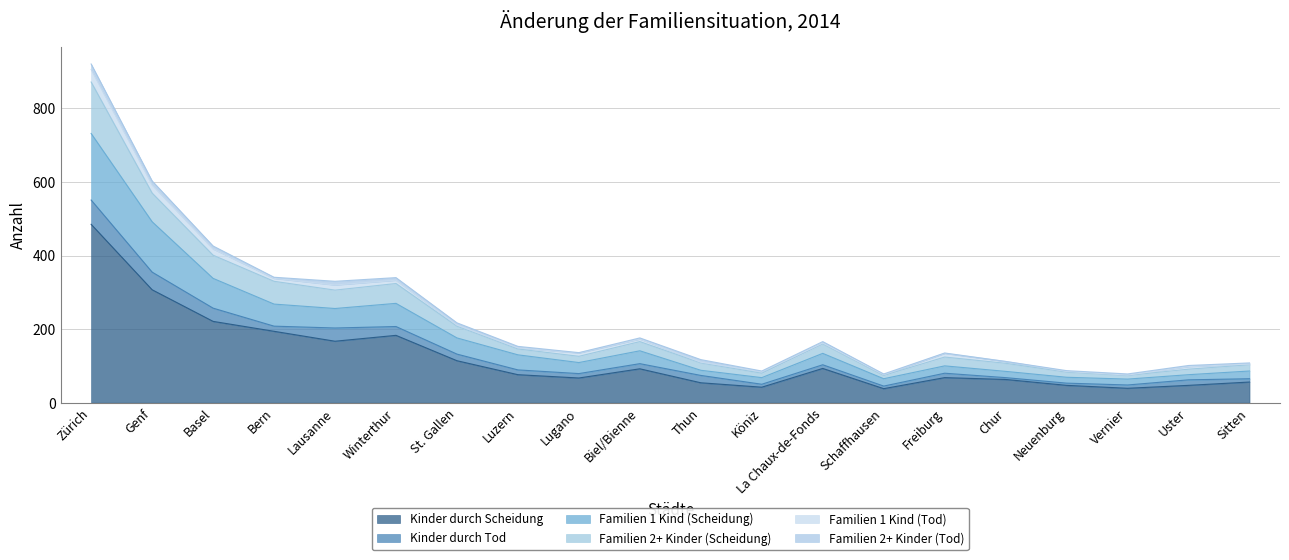

Which category has the highest value in the Kinder durch Scheidung series?

Zürich